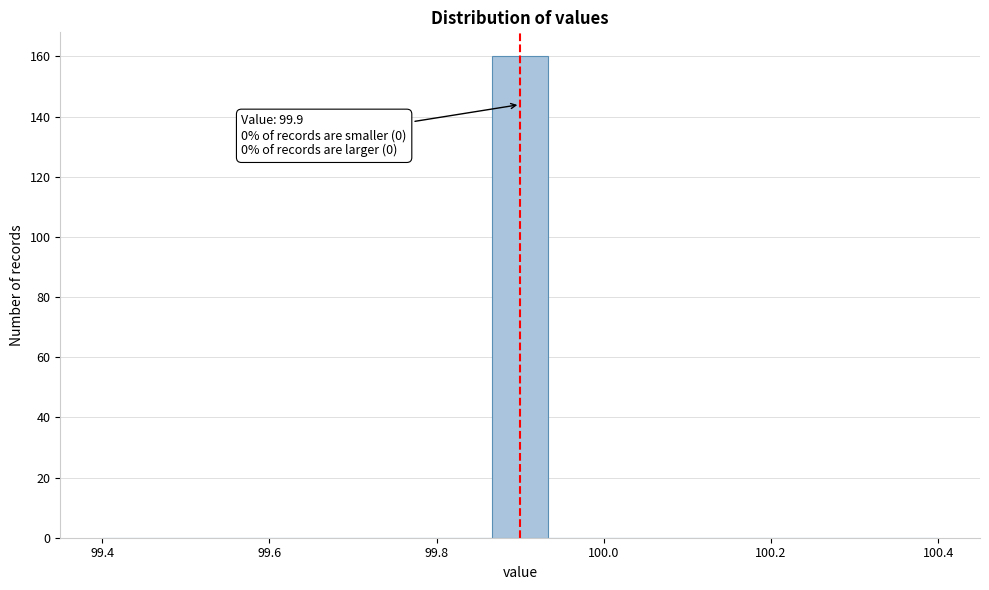

Read against the x-axis, roughly where is the centre of the tallest bar?

99.90